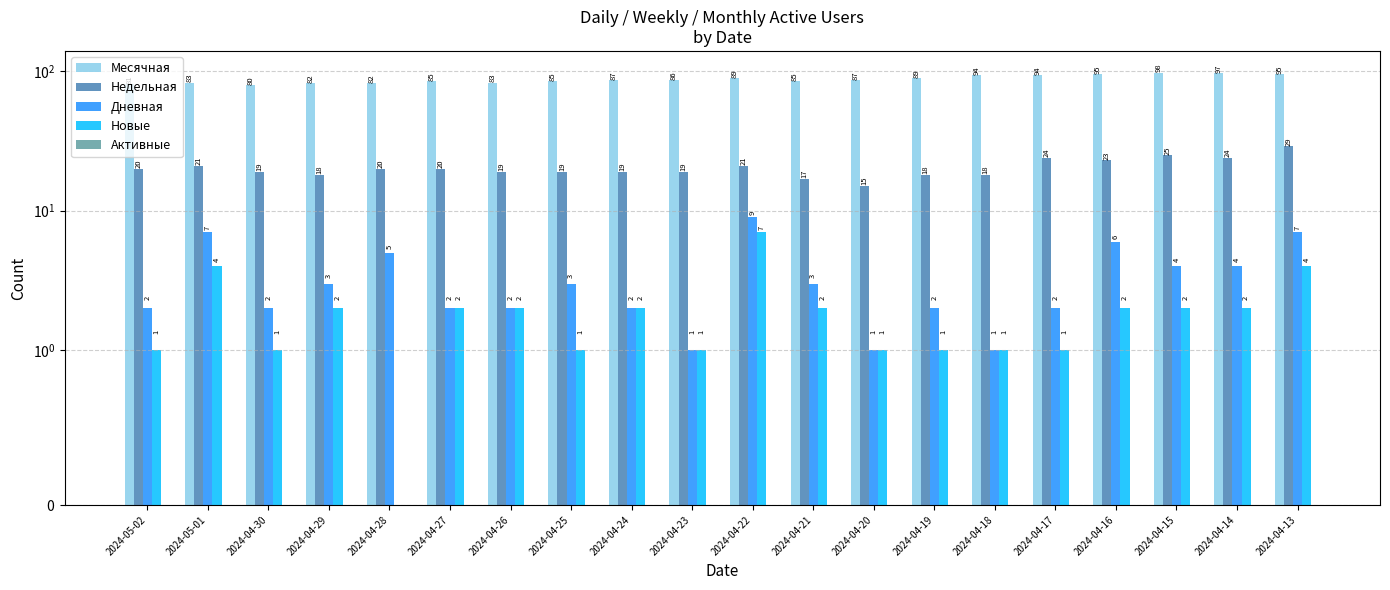

At which label does Активные reach its minimum?

2024-05-02